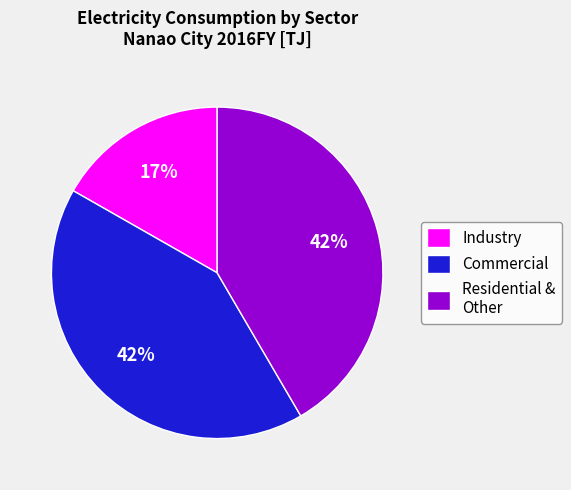

What percentage is the Residential & Other slice, to the nearest percent?

42%